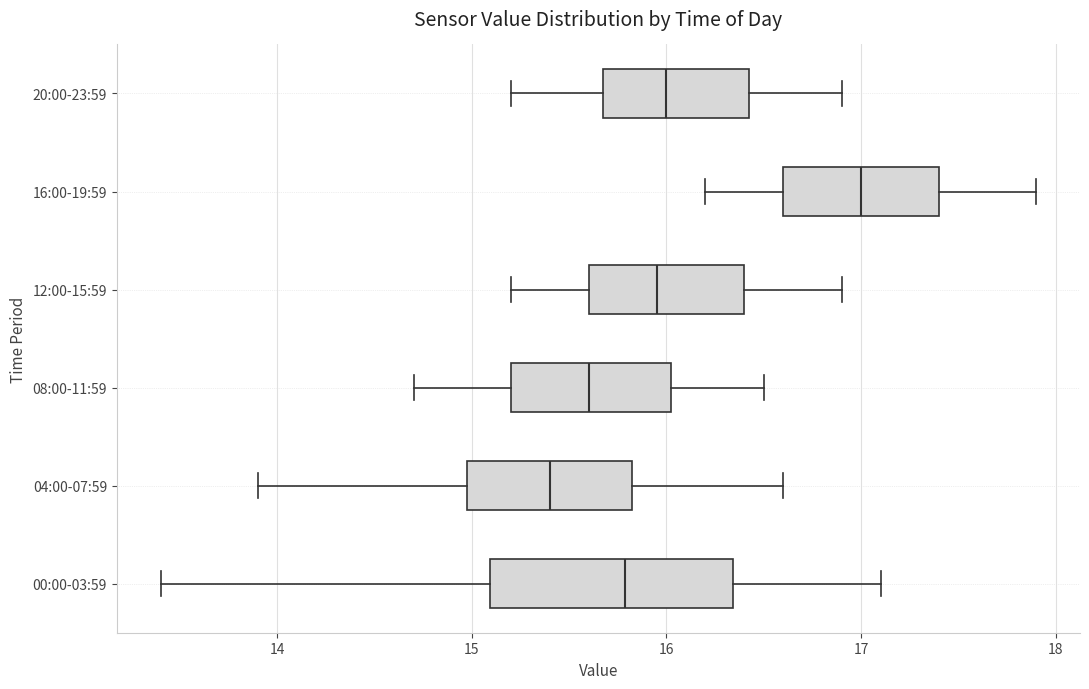

Where is the left edge of the box for 00:00-03:59 on the x-axis? The values are not printed on the chart, so give them approximately, as read against the axis.

15.1